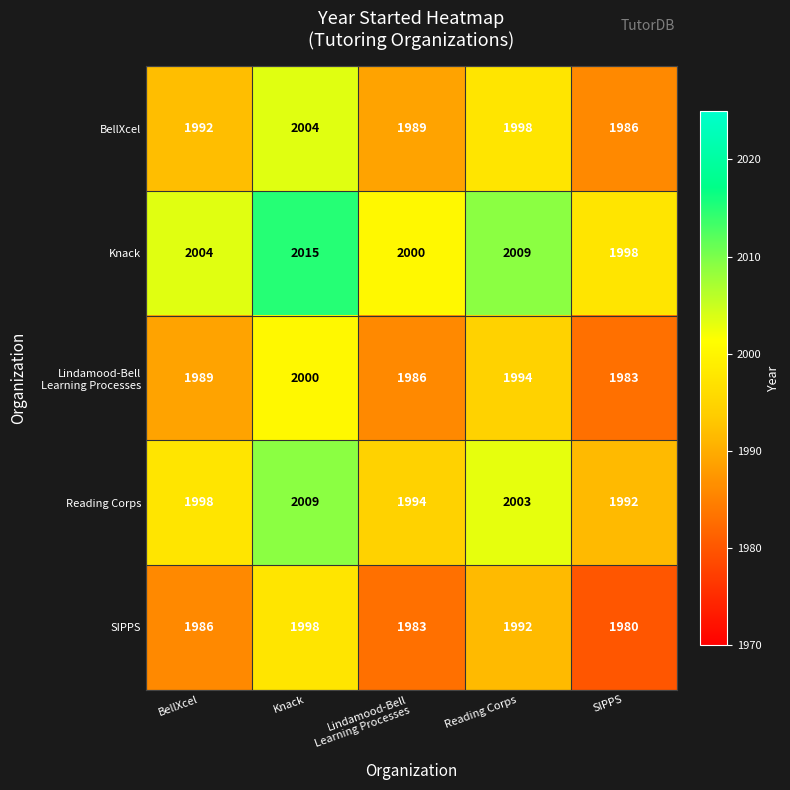

At which category does the chart reach its peak across all series?

Knack